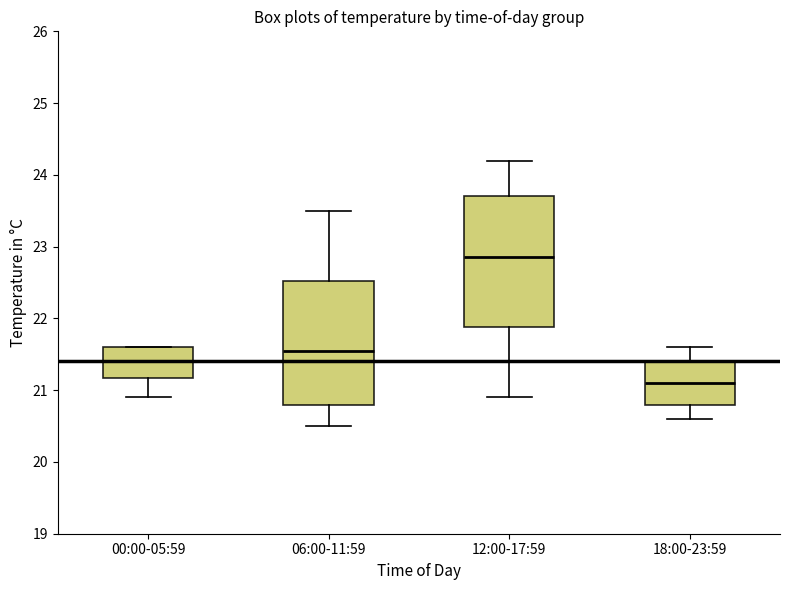

Where does the lower whisker of the box for 12:00-17:59 end on the y-axis? The values are not printed on the chart, so give them approximately, as read against the axis.

20.9